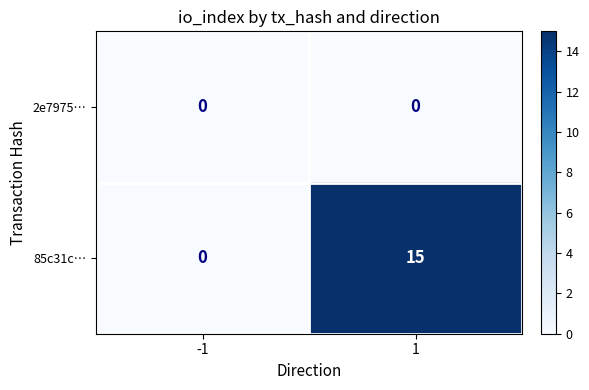

At which category is the sum across all series the highest?

1